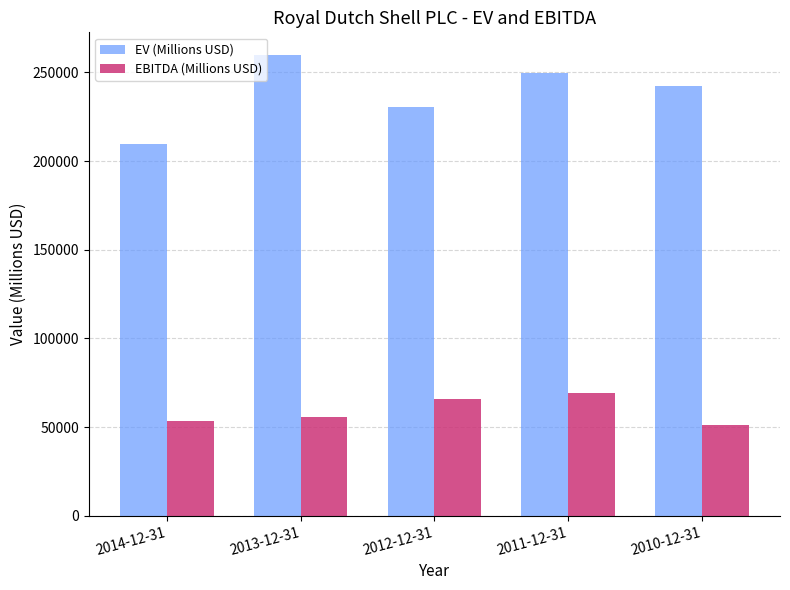

What is the minimum value shown in the chart?

51188